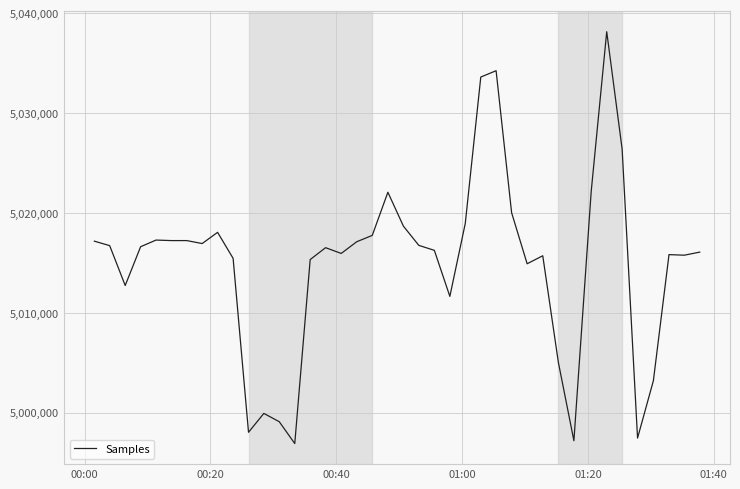

What is the smallest value displayed?

4996917